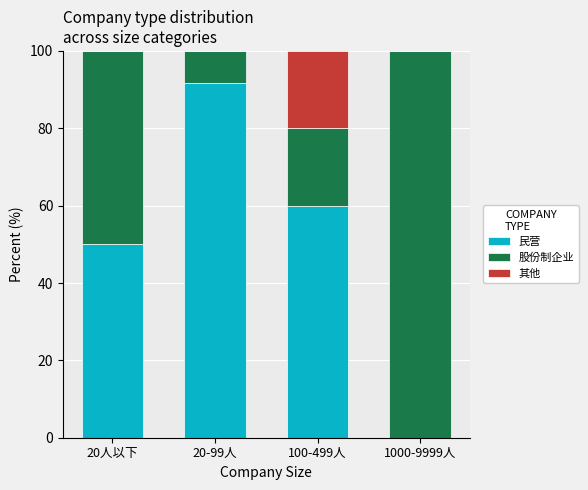

True or false: 民营 has a value of 60.0 at 100-499人.

True